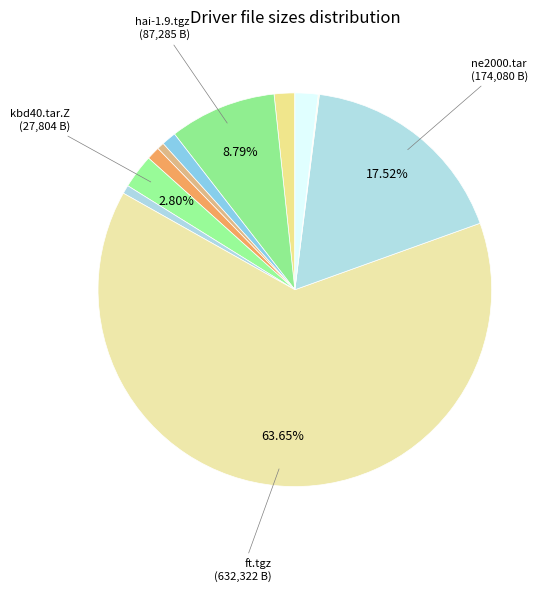

What is the largest slice in the pie chart?

ft.tgz